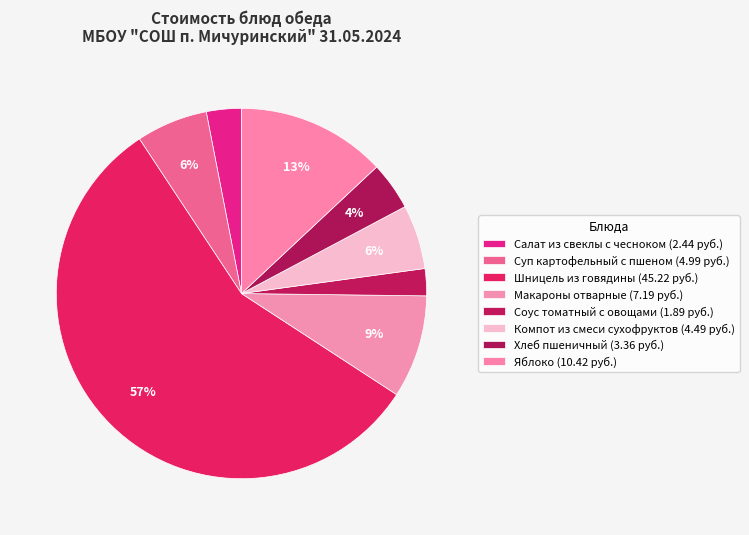

Count the number of slices in the pie.

8